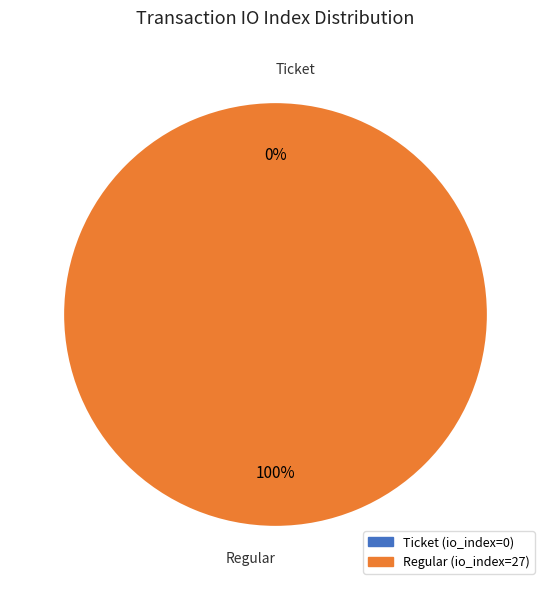

Rank the categories by value from lowest to highest.

Ticket (io_index=0), Regular (io_index=27)